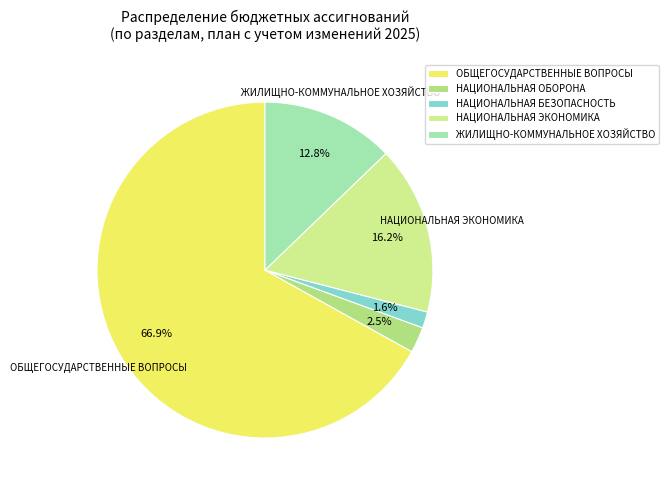

How many segments does this pie chart have?

5